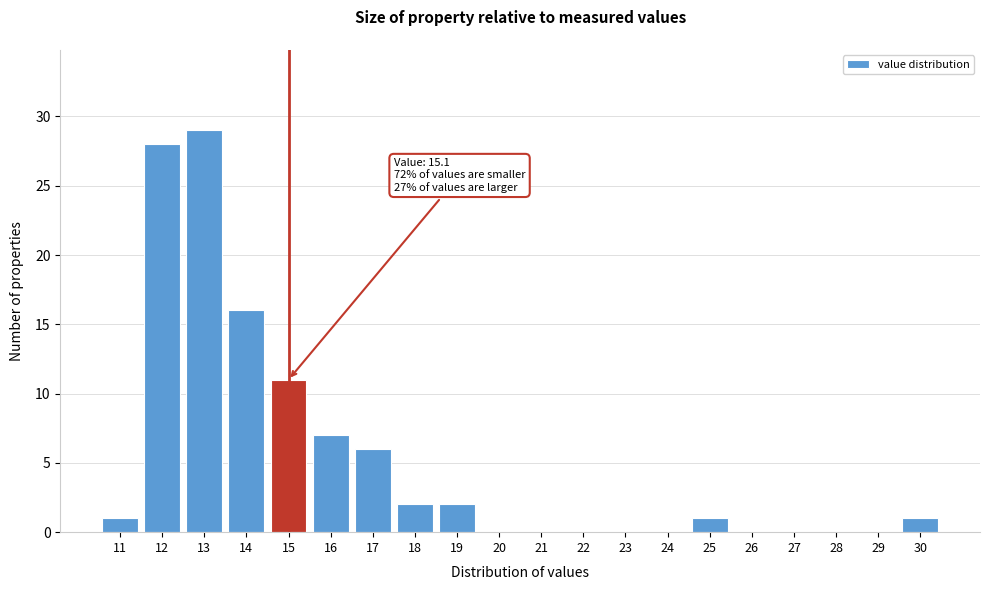

Reading left to right, extract all data points from this chart.

11=1	12=28	13=29	14=16	15=11	16=7	17=6	18=2	19=2	20=0	21=0	22=0	23=0	24=0	25=1	26=0	27=0	28=0	29=0	30=1